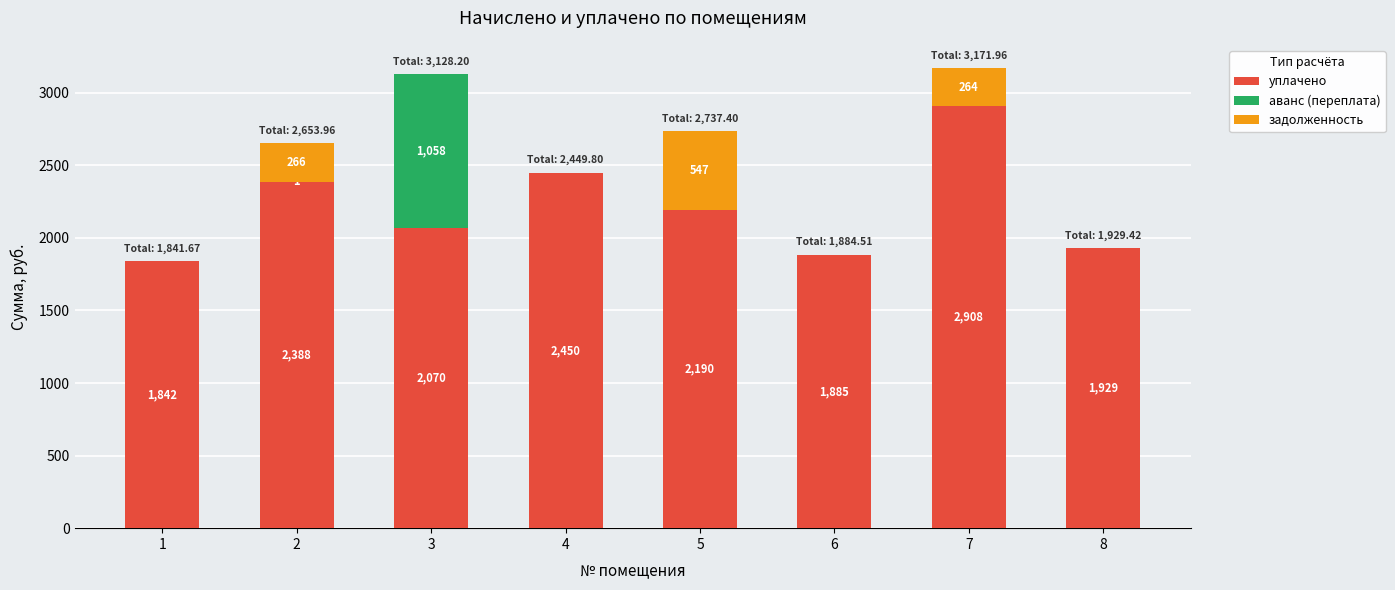

True or false: уплачено has a value of 1841.7 at 1.

True